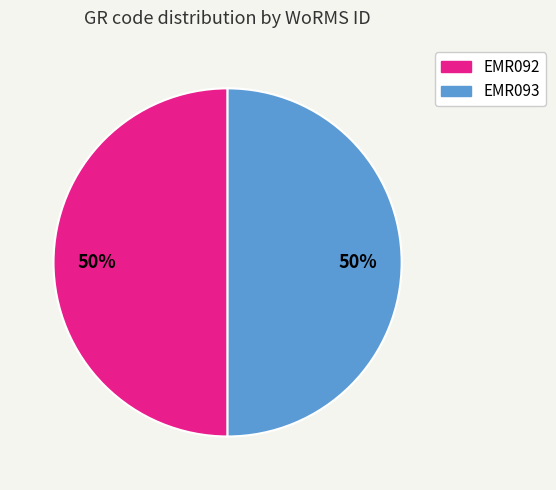

To the nearest percent, what is the average slice percentage?

50%